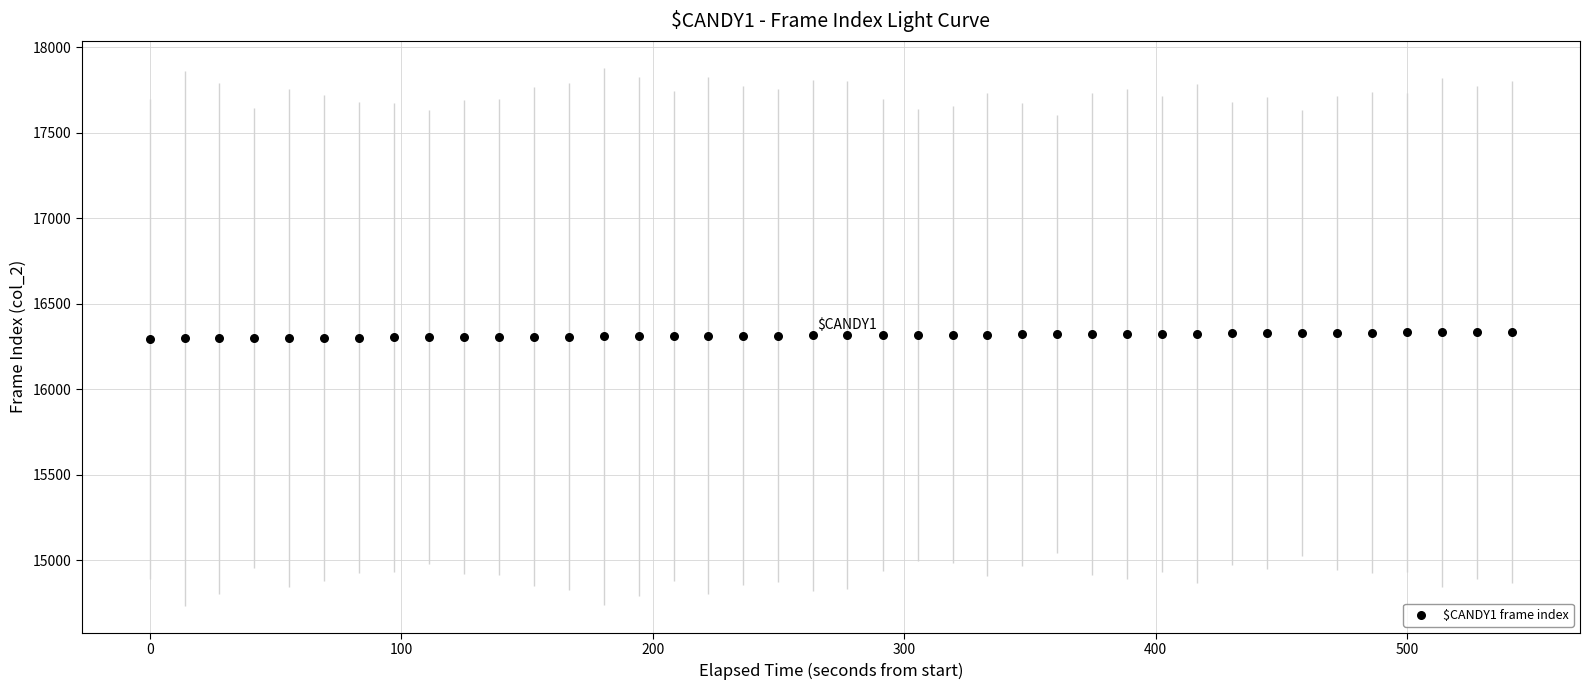

What is the range of Y values (max minus min)?

39